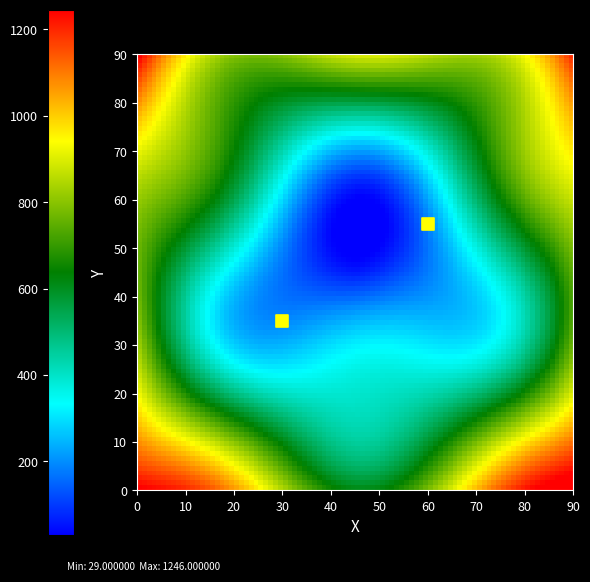

List the coordinates of all points as (X, Y) pairs, reading left to right.

(30, 35)  (60, 55)